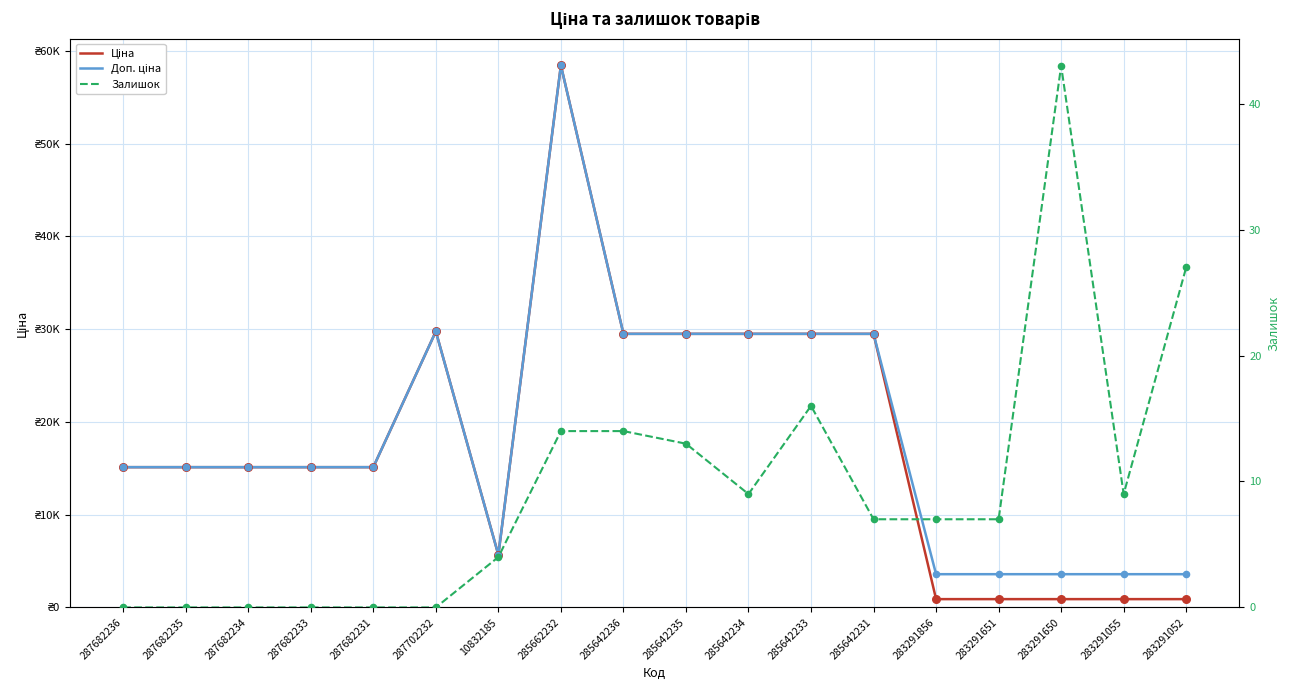

At how many categories does at least one series exceed 37561?

1